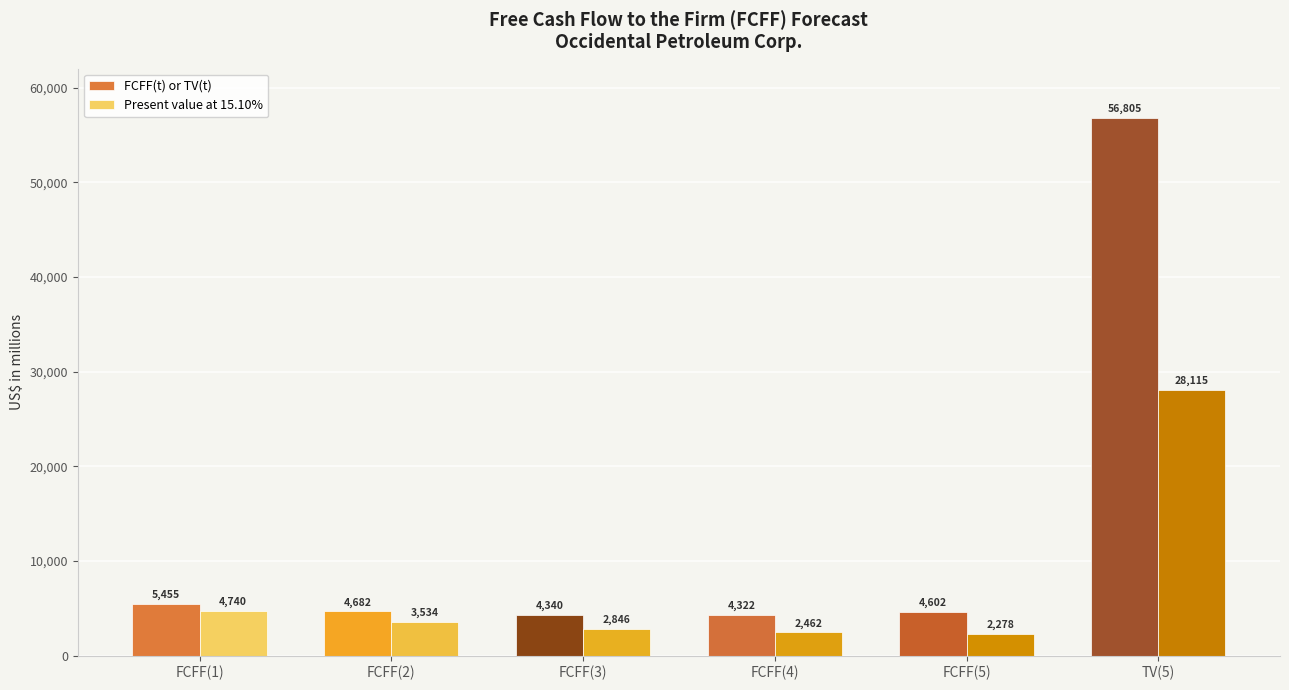

Reading right to left, transcribe all the data shown in this chart.

FCFF(t) or TV(t): 56805	4602	4322	4340	4682	5455
Present value at 15.10%: 28115	2278	2462	2846	3534	4740